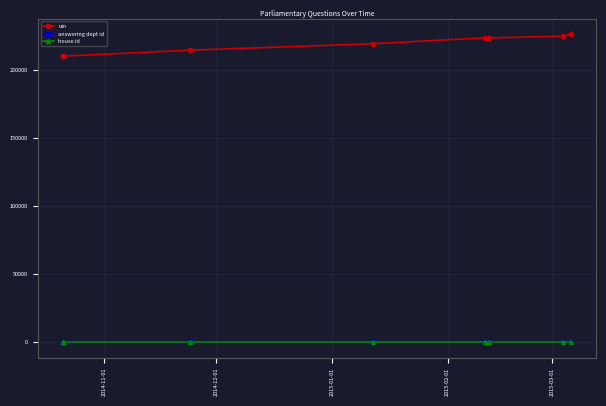

At which label does house id reach its peak?

2014-11-01